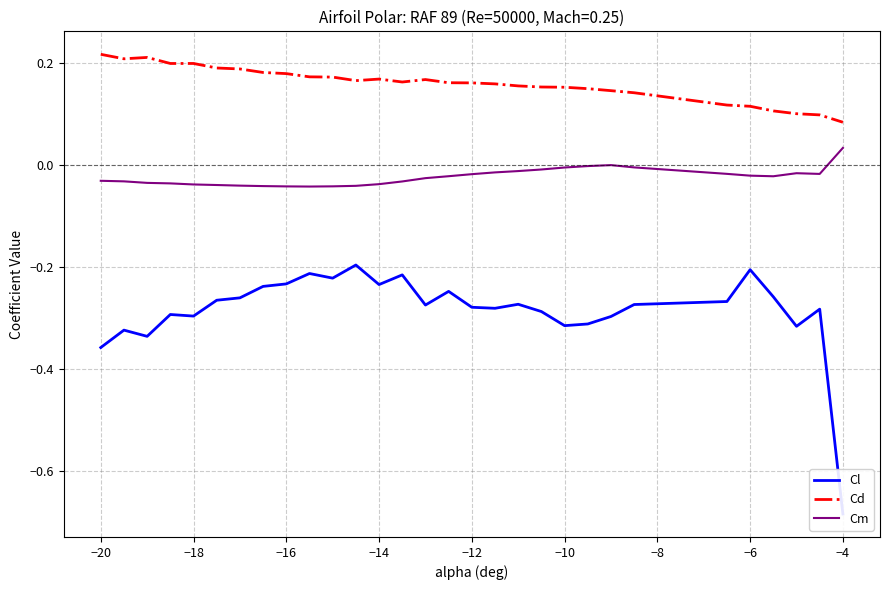

Reading right to left, what are all the values shown in this chart?

Cl: -0.7	-0.3	-0.3	-0.3	-0.2	-0.3	-0.3	-0.3	-0.3	-0.3	-0.3	-0.3	-0.3	-0.3	-0.2	-0.3	-0.2	-0.2	-0.2	-0.2	-0.2	-0.2	-0.2	-0.3	-0.3	-0.3	-0.3	-0.3	-0.3	-0.4
Cd: 0.1	0.1	0.1	0.1	0.1	0.1	0.1	0.1	0.2	0.2	0.2	0.2	0.2	0.2	0.2	0.2	0.2	0.2	0.2	0.2	0.2	0.2	0.2	0.2	0.2	0.2	0.2	0.2	0.2	0.2
Cm: 0.0	-0.0	-0.0	-0.0	-0.0	-0.0	-0.0	0.0	-0.0	-0.0	-0.0	-0.0	-0.0	-0.0	-0.0	-0.0	-0.0	-0.0	-0.0	-0.0	-0.0	-0.0	-0.0	-0.0	-0.0	-0.0	-0.0	-0.0	-0.0	-0.0